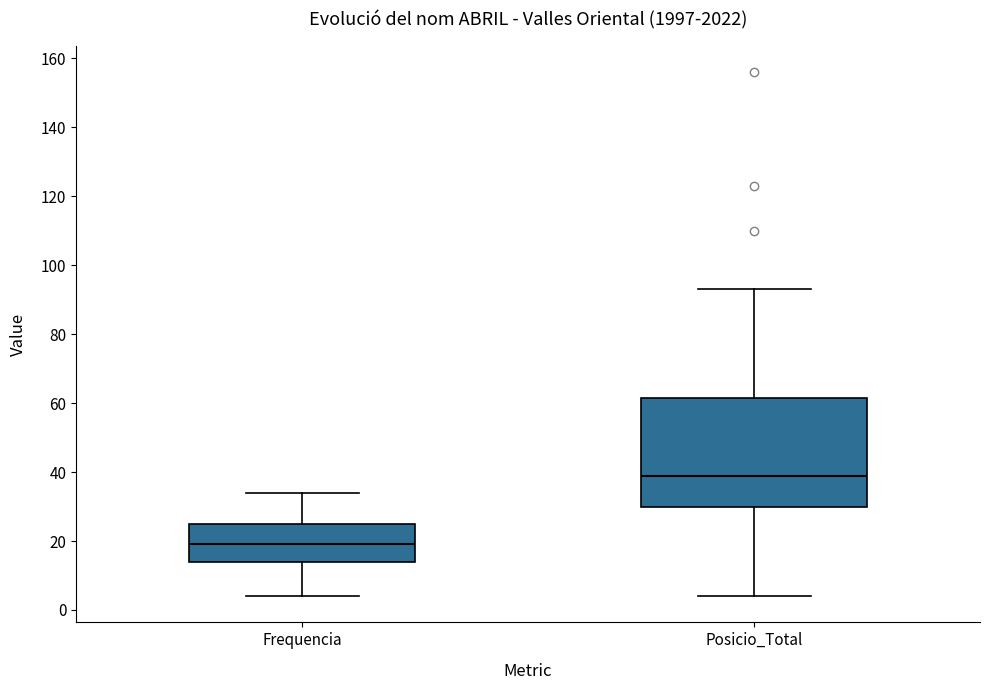

Reading left to right, transcribe this box plot: for each box, give where its median line is, the range the box spans, and where its two whiskers end, as read against the y-axis. The values are not printed on the chart, so give them approximately, as read against the axis.

Frequencia: median 20, box 14 to 26, whiskers 4 to 34
Posicio_Total: median 40, box 30 to 62, whiskers 4 to 94